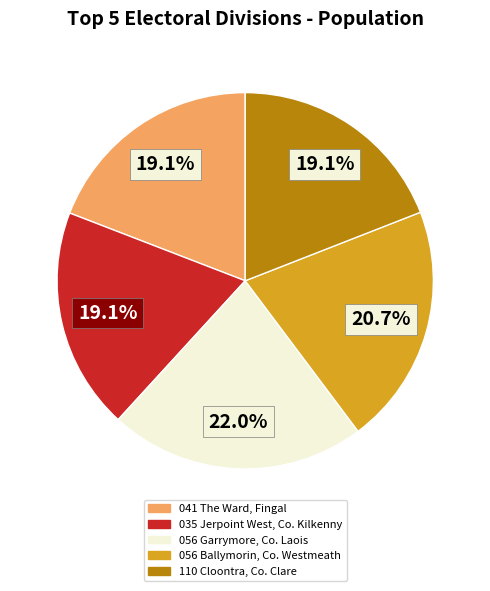

To the nearest percent, what is the difference between the largest and smallest slice percentages?

3%